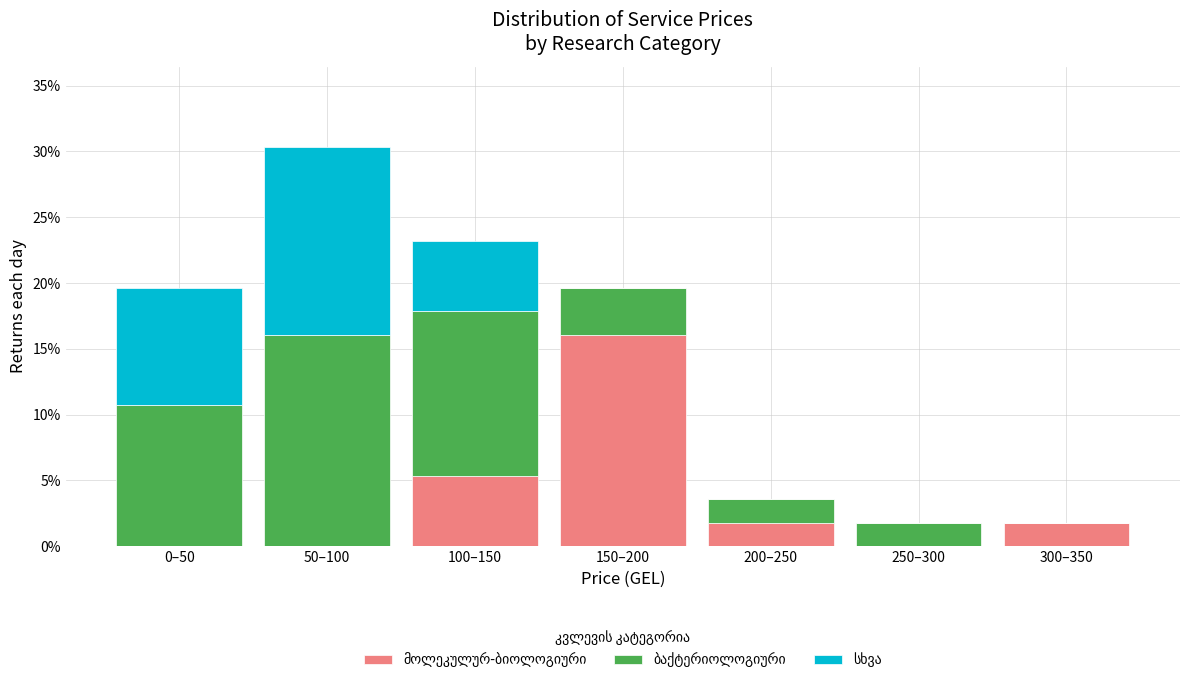

Are the bars horizontal?

No